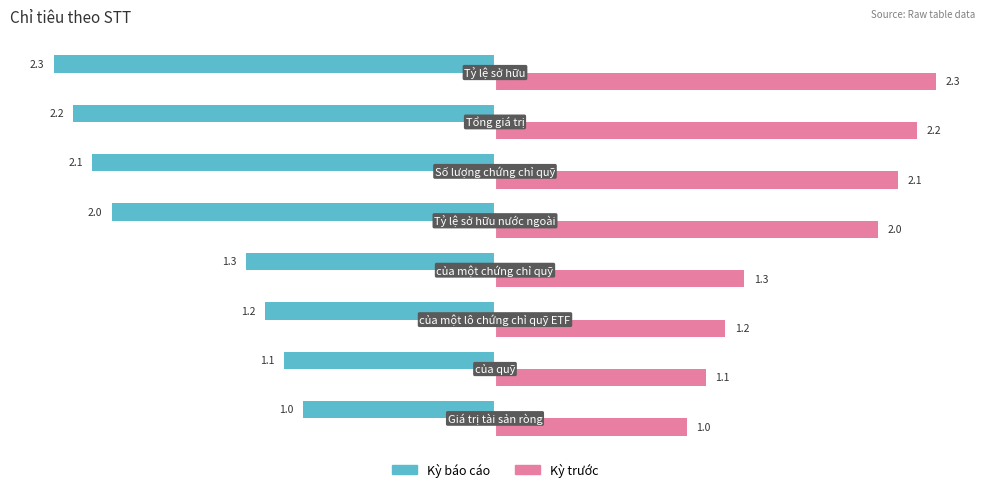

List the series in order of their overall mean, highest first.

Kỳ trước, Kỳ báo cáo